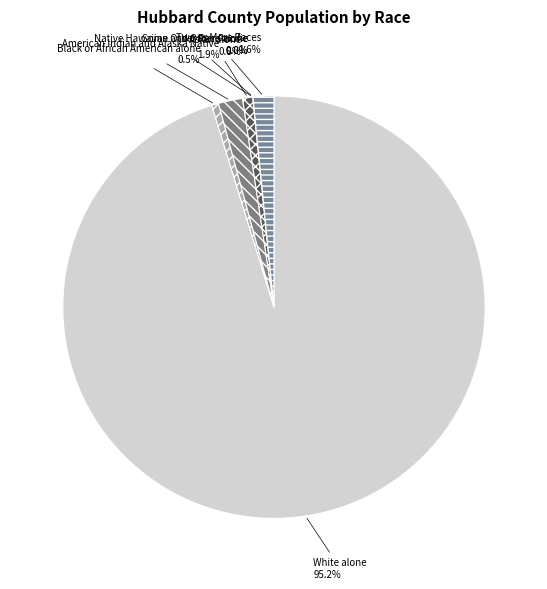

Which category has the smallest portion of the pie?

Native Hawaiian and Other Pacific